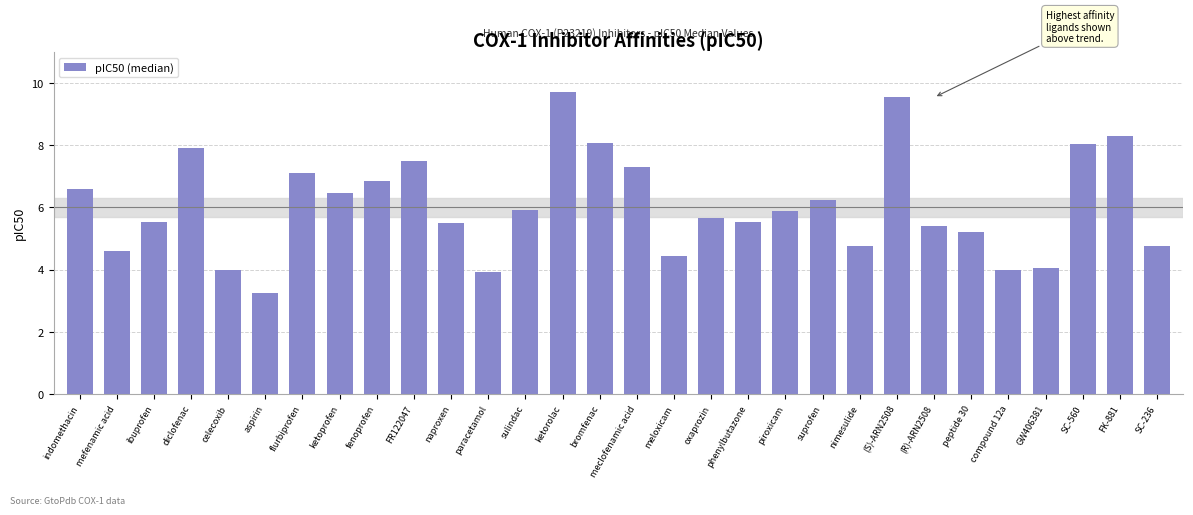

What position from the left is (S)-ARN2508?

23